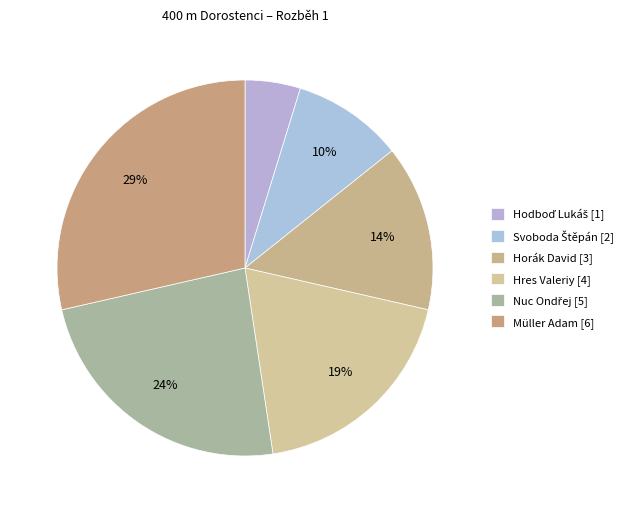

What percentage is the Hodboď Lukáš slice, to the nearest percent?

5%